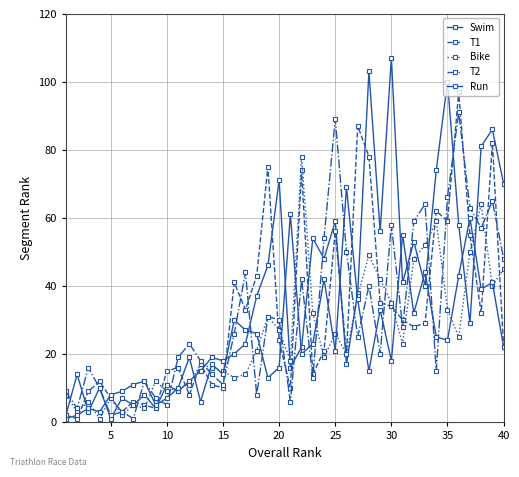

Count the number of data series in this chart.

5